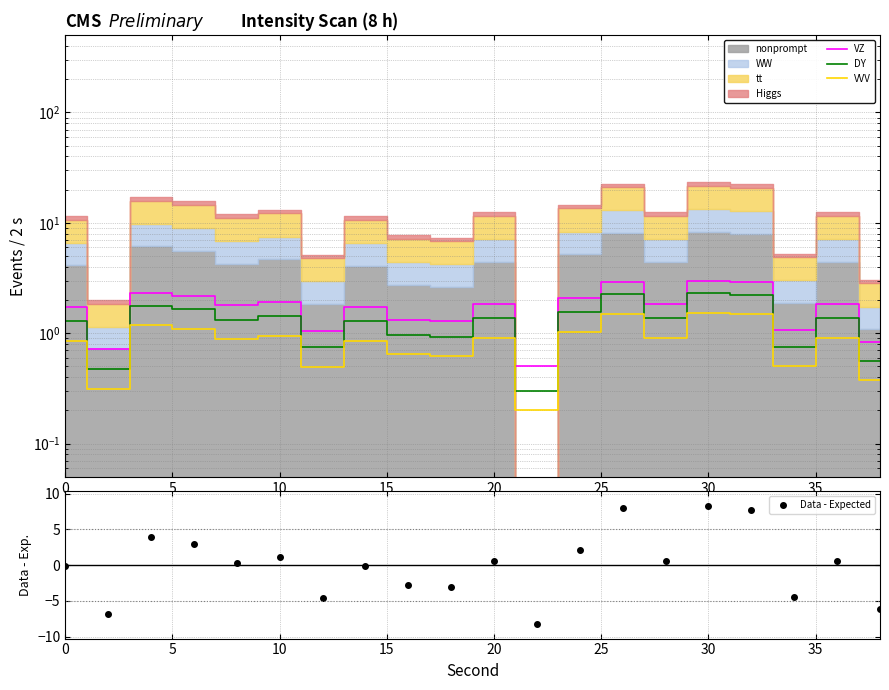

In Data - Expected, how many points are lower than both neighbors (excluding endpoints)?

7